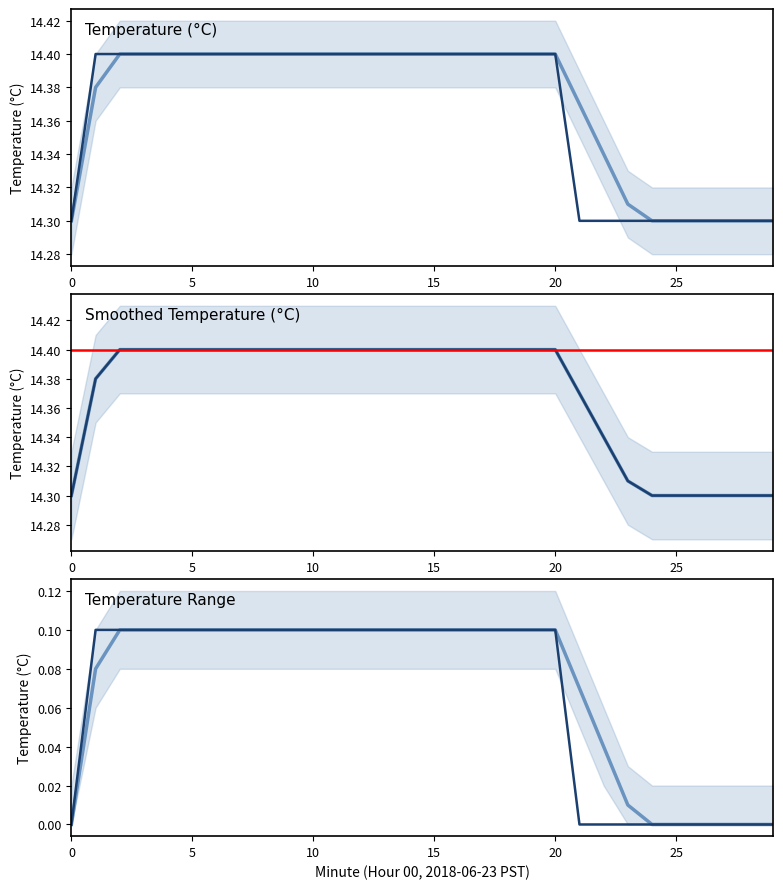

Count the number of categories in the chart.

30